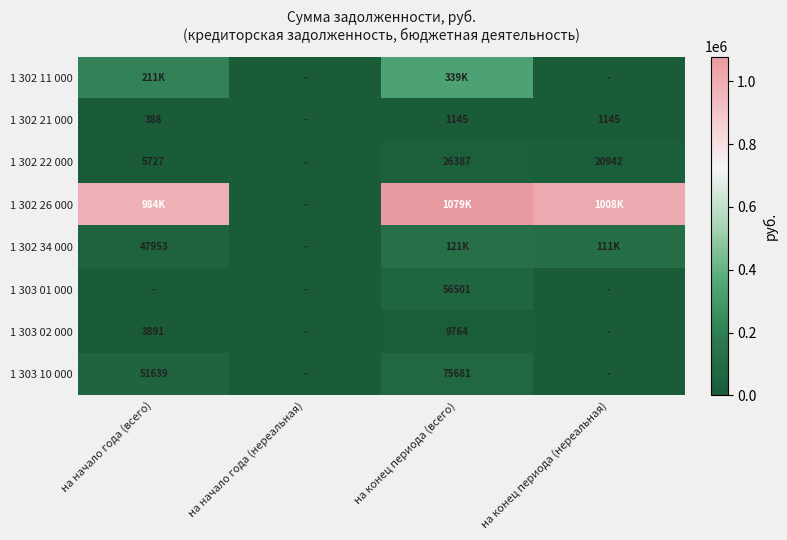

Is the value of 1 302 21 000 at на начало года (всего) greater than the value of 1 303 02 000 at на конец периода (всего)?

No